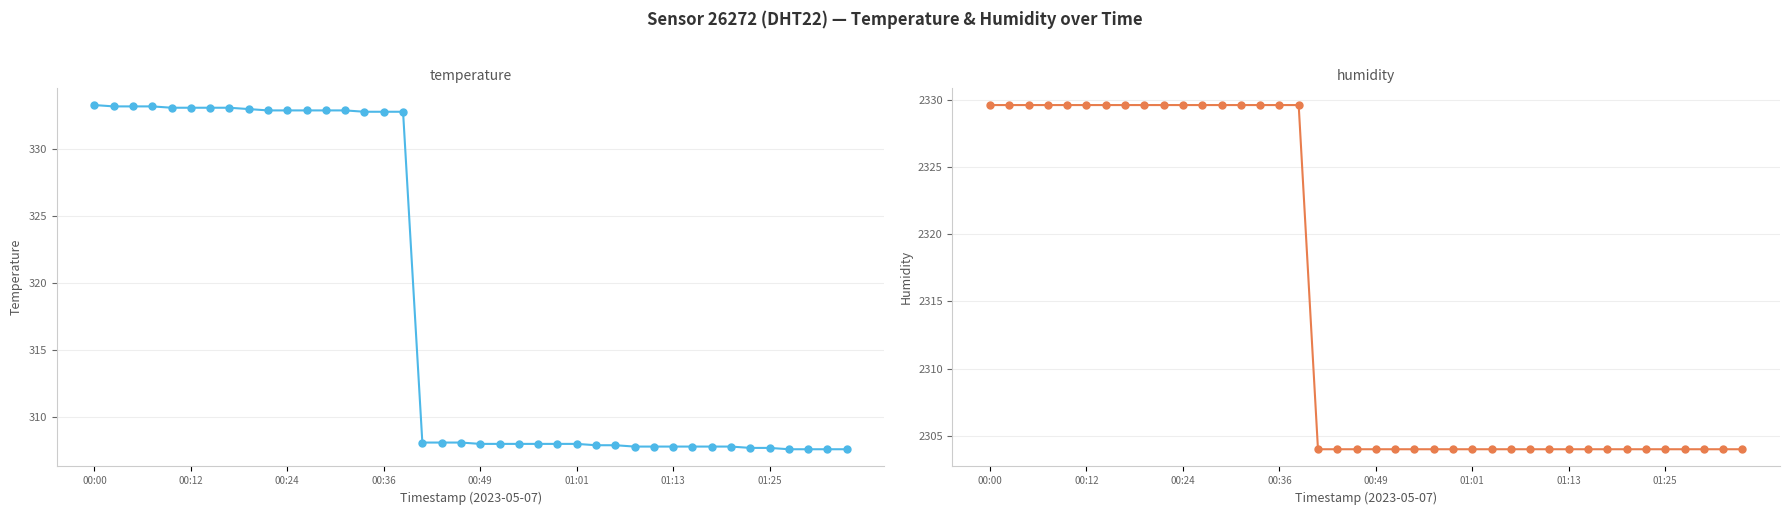

The value of humidity at 24 is 922.0. True or false?

False